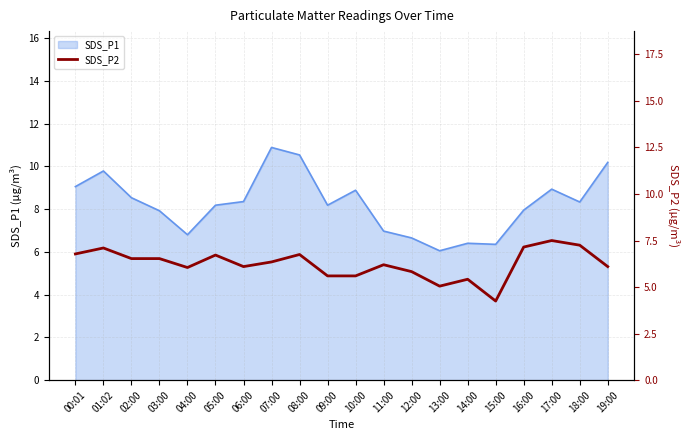

The SDS_P1 series shows 15.2 at 10:00. True or false?

False